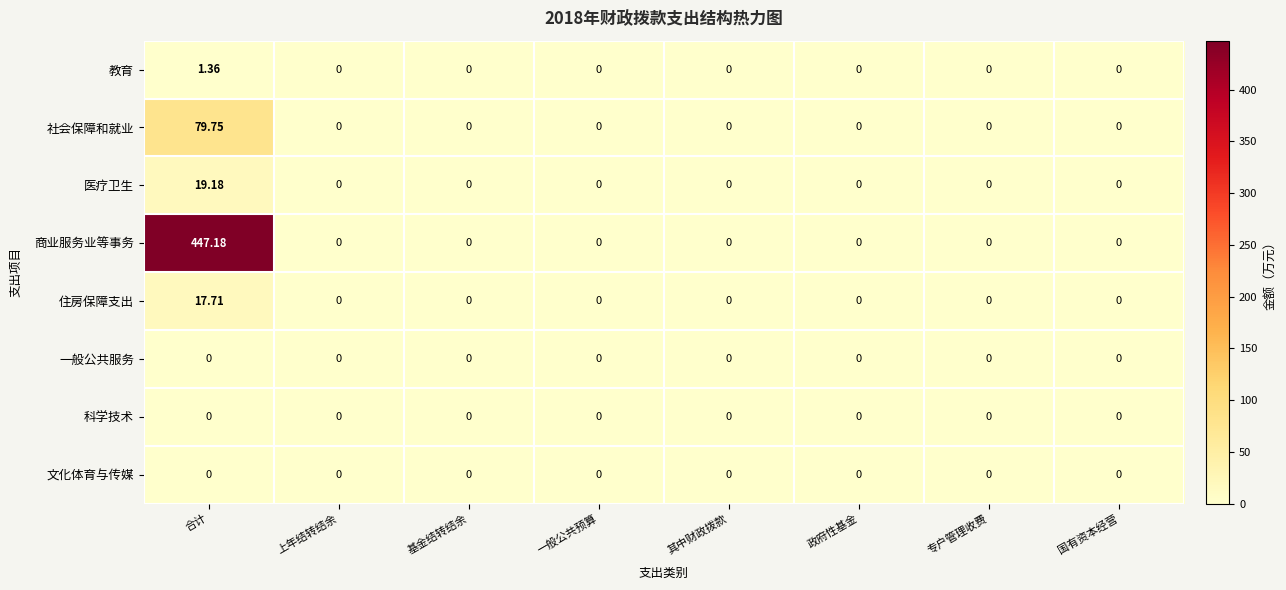

Which series has the largest range (max minus min)?

商业服务业等事务